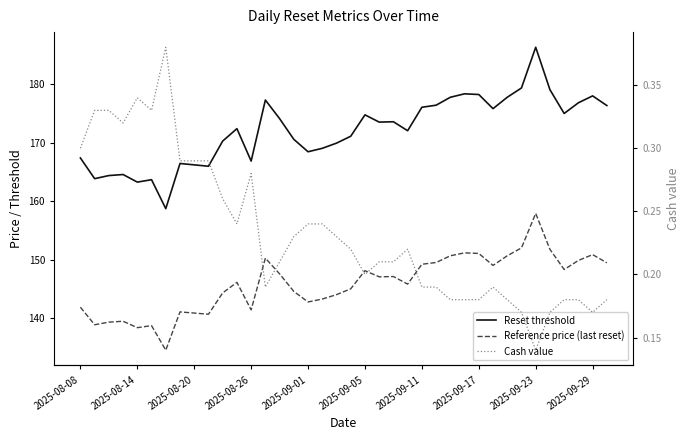

What is the minimum value shown in the chart?

0.1